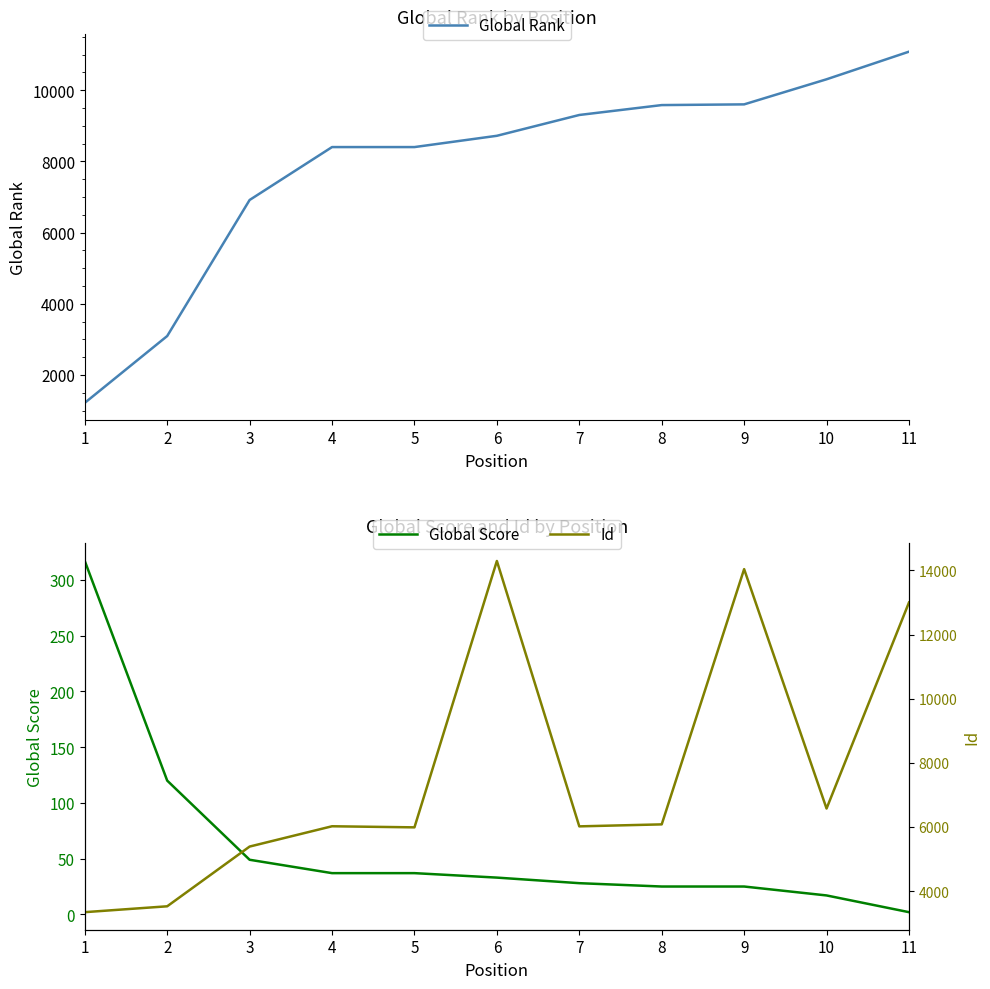

What is the sum of all Global Rank values?

86633